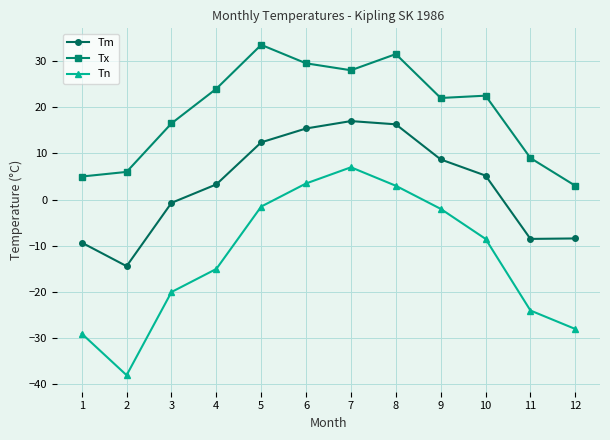

What is the value of the Tm point at the 6th from the left?

15.4